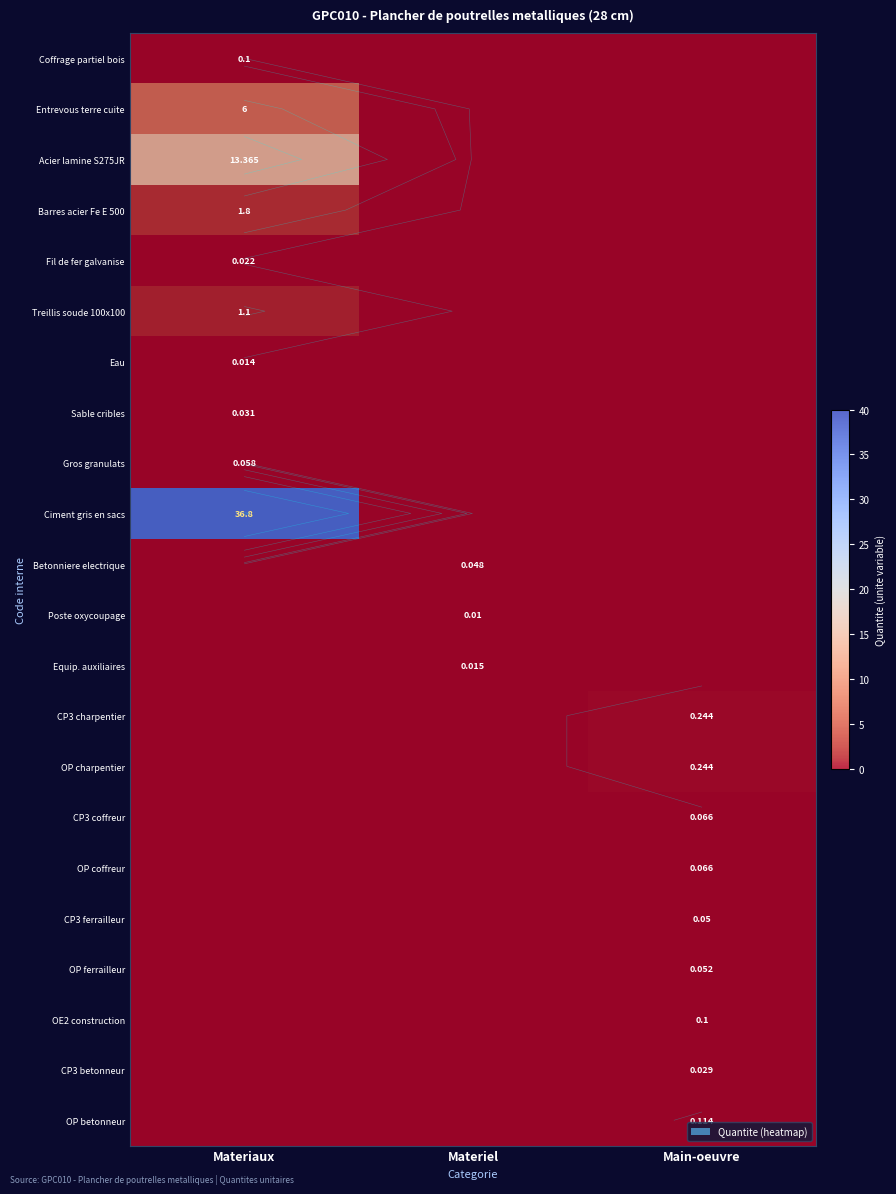

Which has a higher value, Main-oeuvre or Materiel?

Main-oeuvre